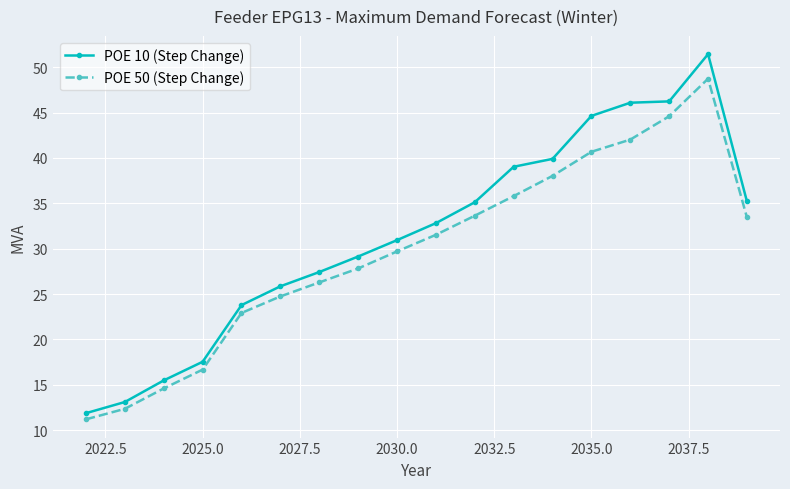

True or false: POE 50 (Step Change) and POE 10 (Step Change) intersect in this chart.

False